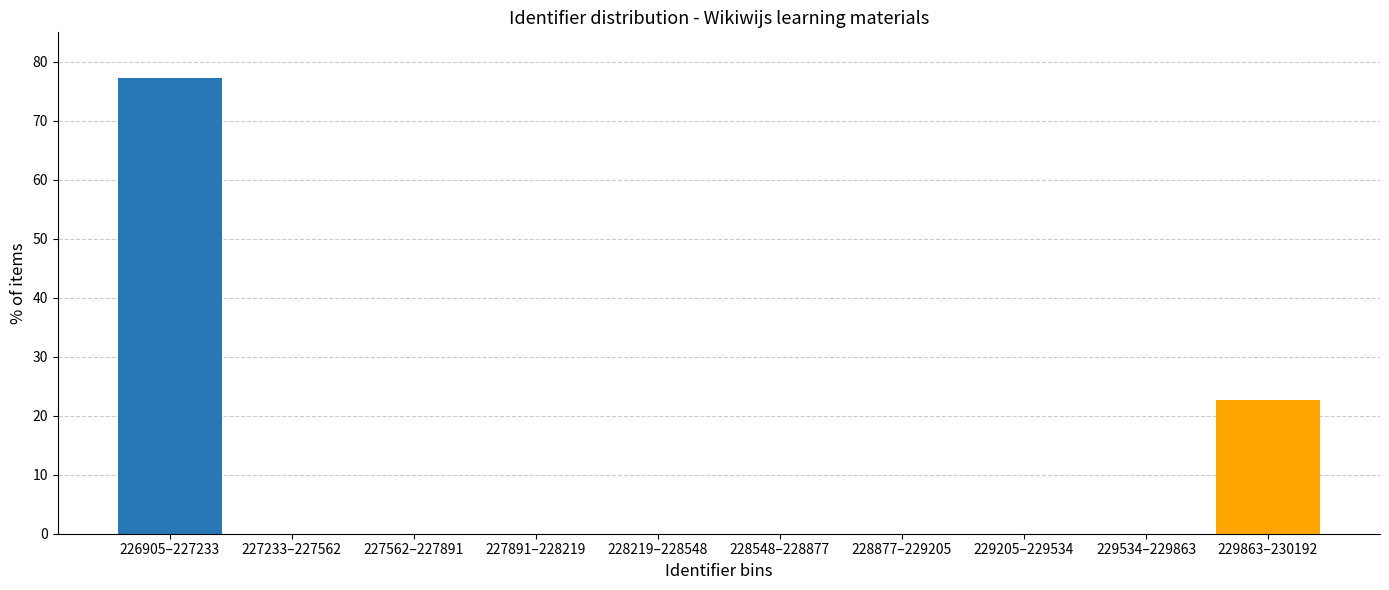

Reading left to right, extract all data points from this chart.

226905–227233=77.3	227233–227562=0.0	227562–227891=0.0	227891–228219=0.0	228219–228548=0.0	228548–228877=0.0	228877–229205=0.0	229205–229534=0.0	229534–229863=0.0	229863–230192=22.7